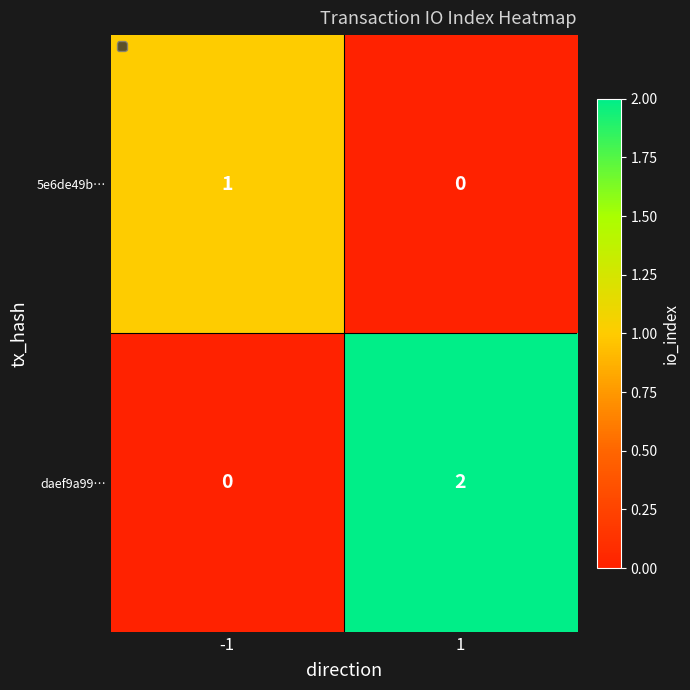

The value of daef9a99… at -1 is 0. True or false?

True